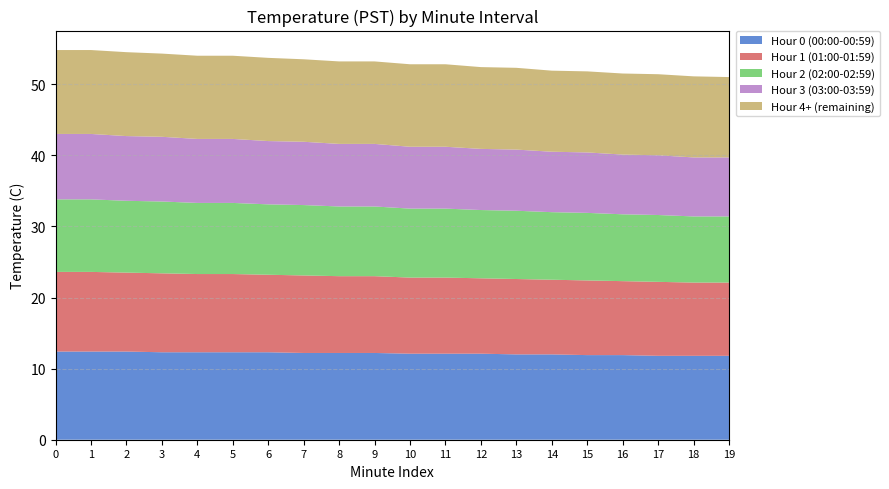

Reading left to right, list all the values displayed in this chart.

Hour 0 (00:00-00:59): 0=12.4	1=12.4	2=12.4	3=12.3	4=12.3	5=12.3	6=12.3	7=12.2	8=12.2	9=12.2	10=12.1	11=12.1	12=12.1	13=12.0	14=12.0	15=11.9	16=11.9	17=11.8	18=11.8	19=11.8
Hour 1 (01:00-01:59): 0=11.2	1=11.2	2=11.1	3=11.1	4=11.0	5=11.0	6=10.9	7=10.9	8=10.8	9=10.8	10=10.7	11=10.7	12=10.6	13=10.6	14=10.5	15=10.5	16=10.4	17=10.4	18=10.3	19=10.3
Hour 2 (02:00-02:59): 0=10.2	1=10.2	2=10.1	3=10.1	4=10.0	5=10.0	6=9.9	7=9.9	8=9.8	9=9.8	10=9.7	11=9.7	12=9.6	13=9.6	14=9.5	15=9.5	16=9.4	17=9.4	18=9.3	19=9.3
Hour 3 (03:00-03:59): 0=9.2	1=9.2	2=9.1	3=9.1	4=9.0	5=9.0	6=8.9	7=8.9	8=8.8	9=8.8	10=8.7	11=8.7	12=8.6	13=8.6	14=8.5	15=8.5	16=8.4	17=8.4	18=8.3	19=8.3
Hour 4+ (remaining): 0=11.8	1=11.8	2=11.8	3=11.7	4=11.7	5=11.7	6=11.7	7=11.6	8=11.6	9=11.6	10=11.6	11=11.6	12=11.5	13=11.5	14=11.4	15=11.4	16=11.4	17=11.4	18=11.4	19=11.3